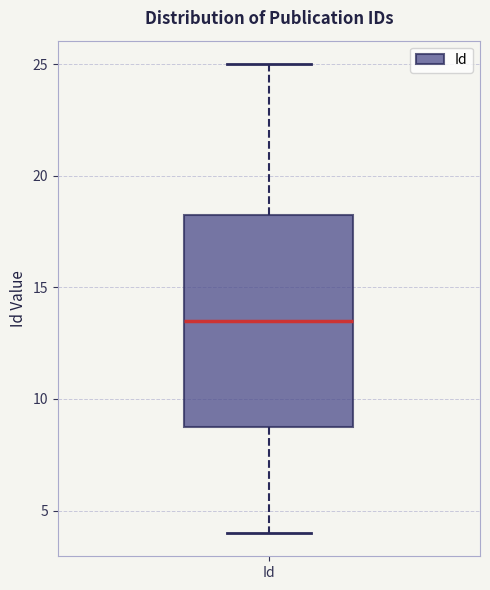

Read this box plot against the y-axis: the position of the median line, the range covered by the box, and the ends of both whiskers. The values are not printed on the chart, so give them approximately, as read against the axis.

median 13.5, box 9.0 to 18.5, whiskers 4.0 to 25.0